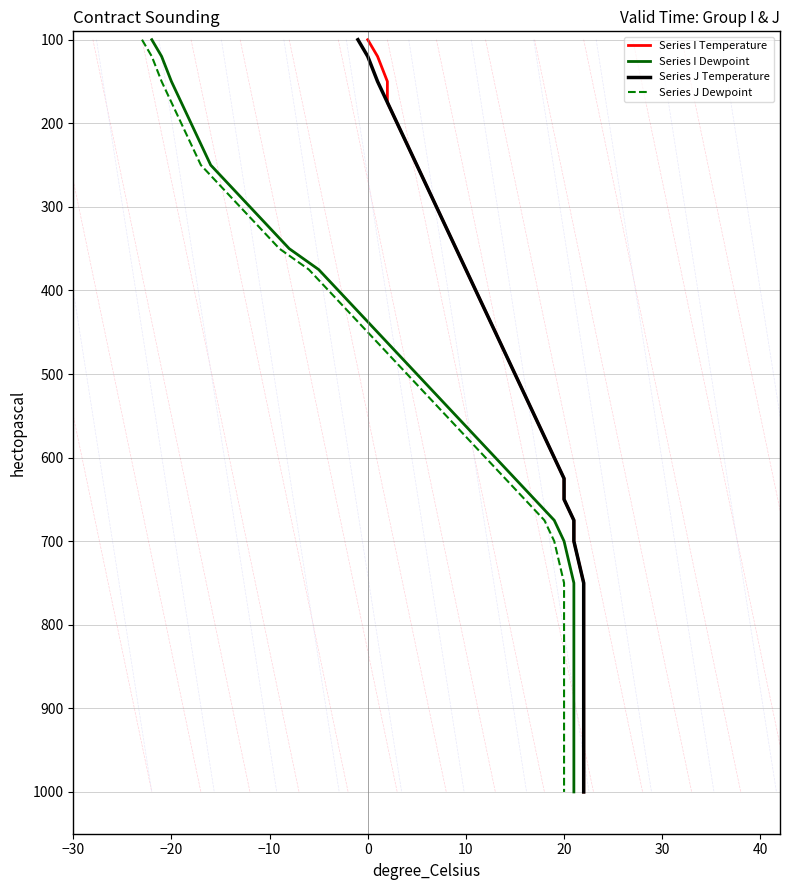

Does the chart display data point markers on the line(s)?

No